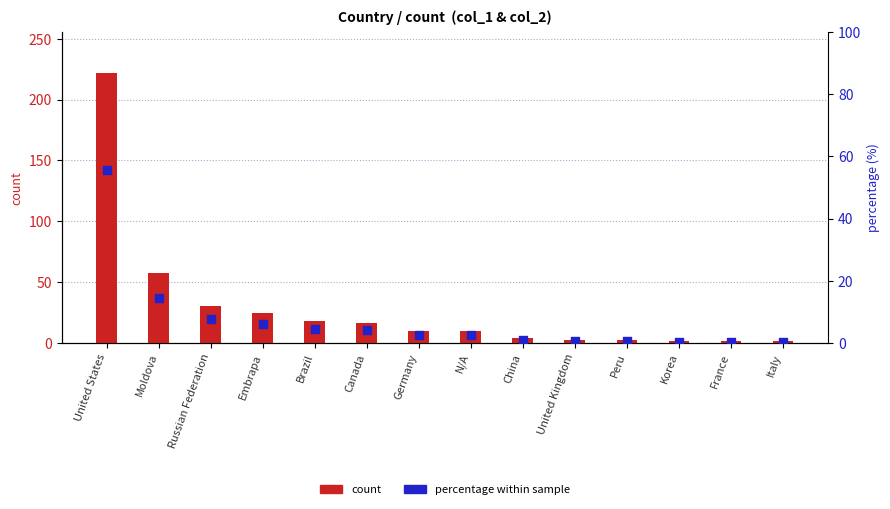

At how many categories does at least one series exceed 168?

1